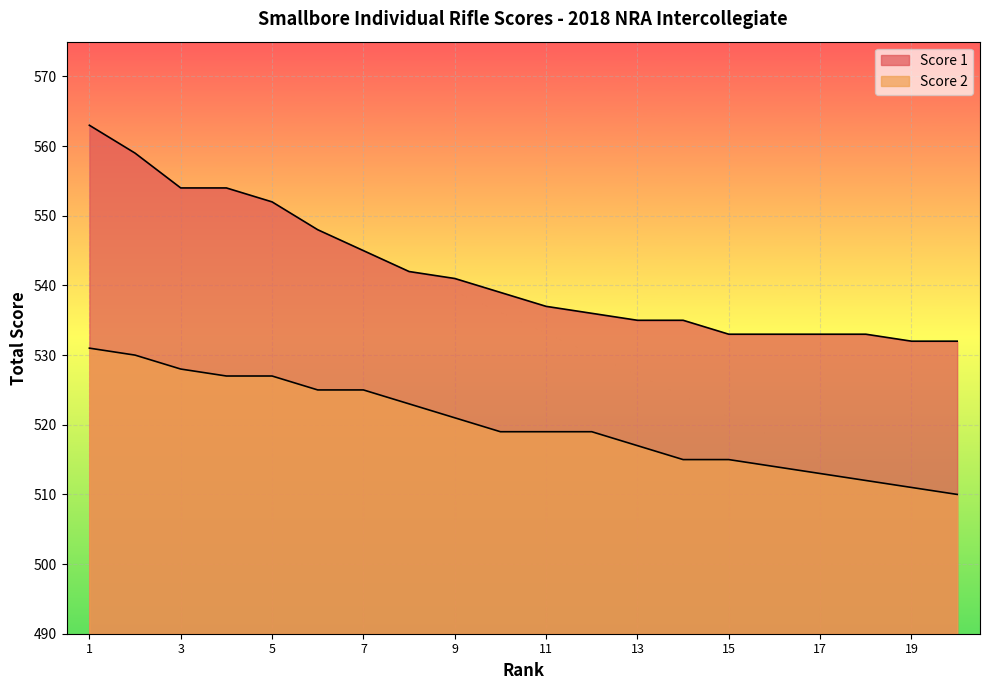

At which category is the sum across all series the highest?

1